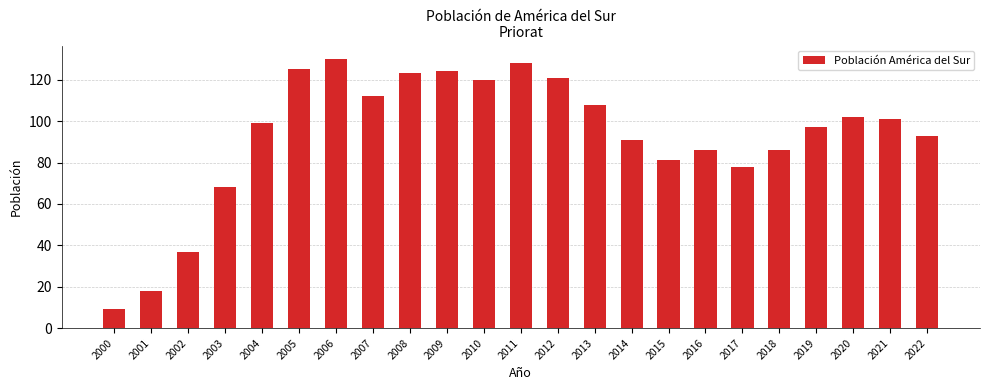

At which category does the chart reach its peak across all series?

2006